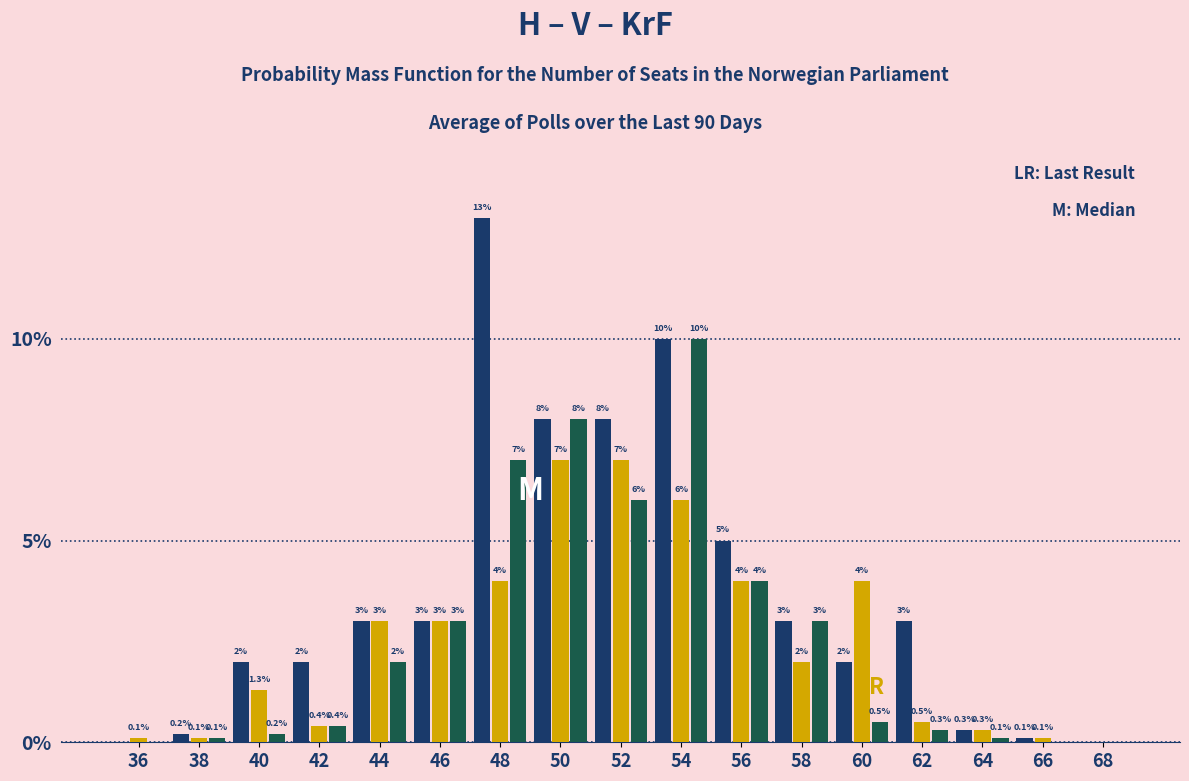

What is the greatest value displayed?

13.0